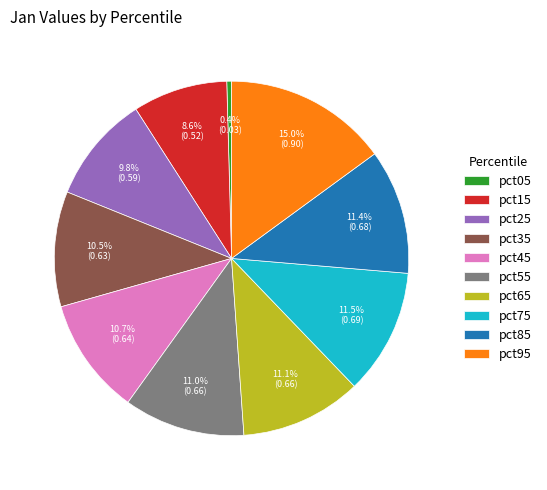

Is there a majority slice in this chart?

No